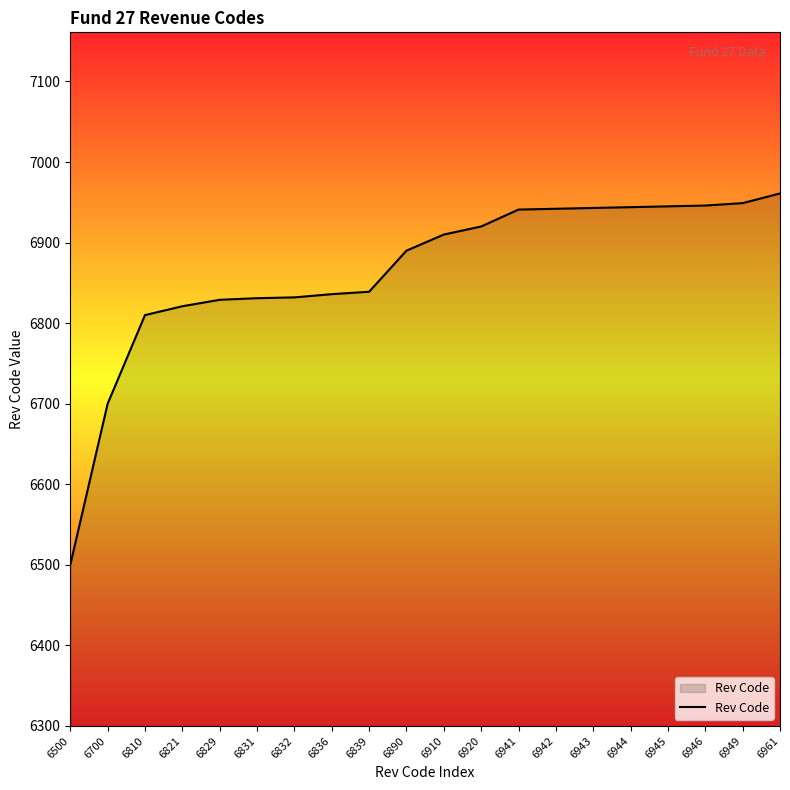

Is it true that the value at 6945 is 6945?

True